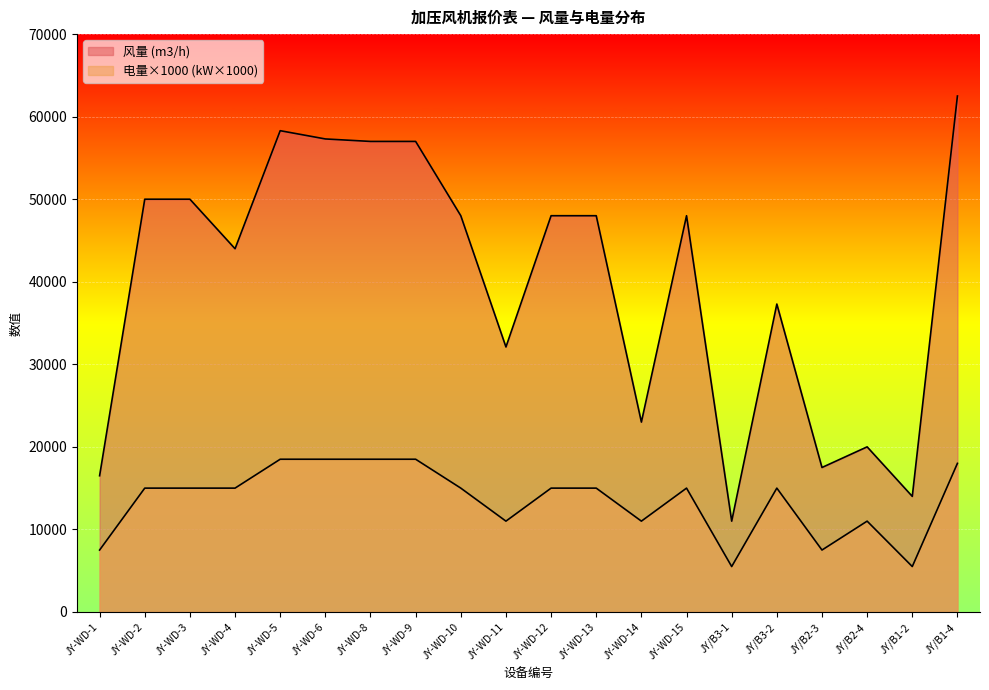

What is the approximate value of 风量 (m3/h) at JY-WD-12?

48000